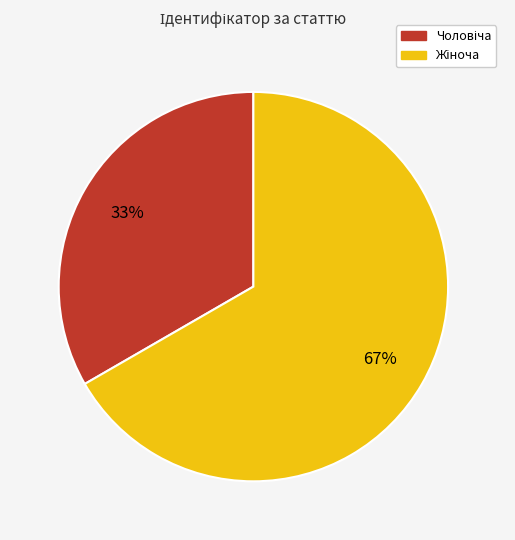

To the nearest percent, what is the average slice percentage?

50%